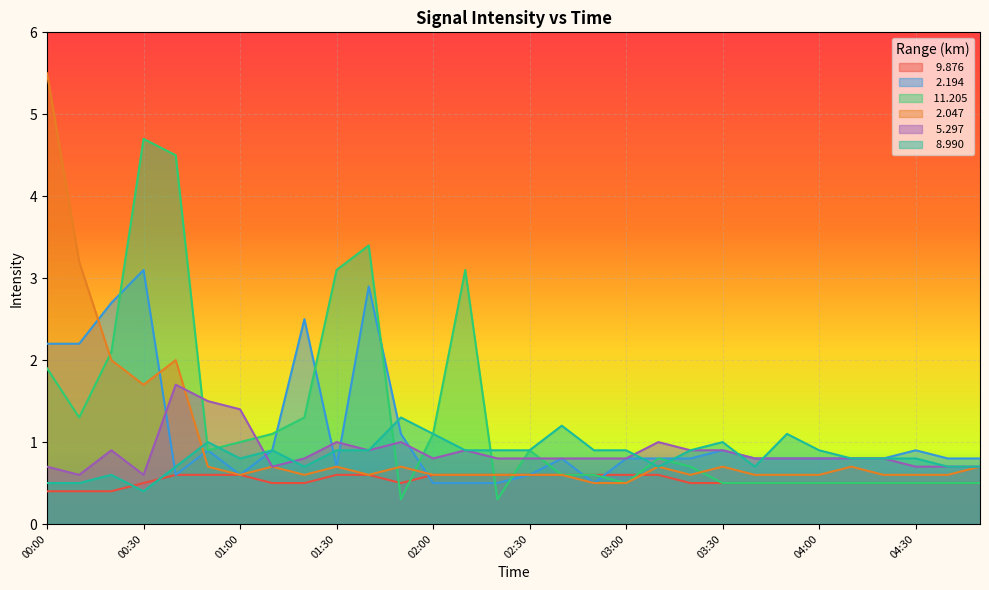

How many data points does each series have?

30